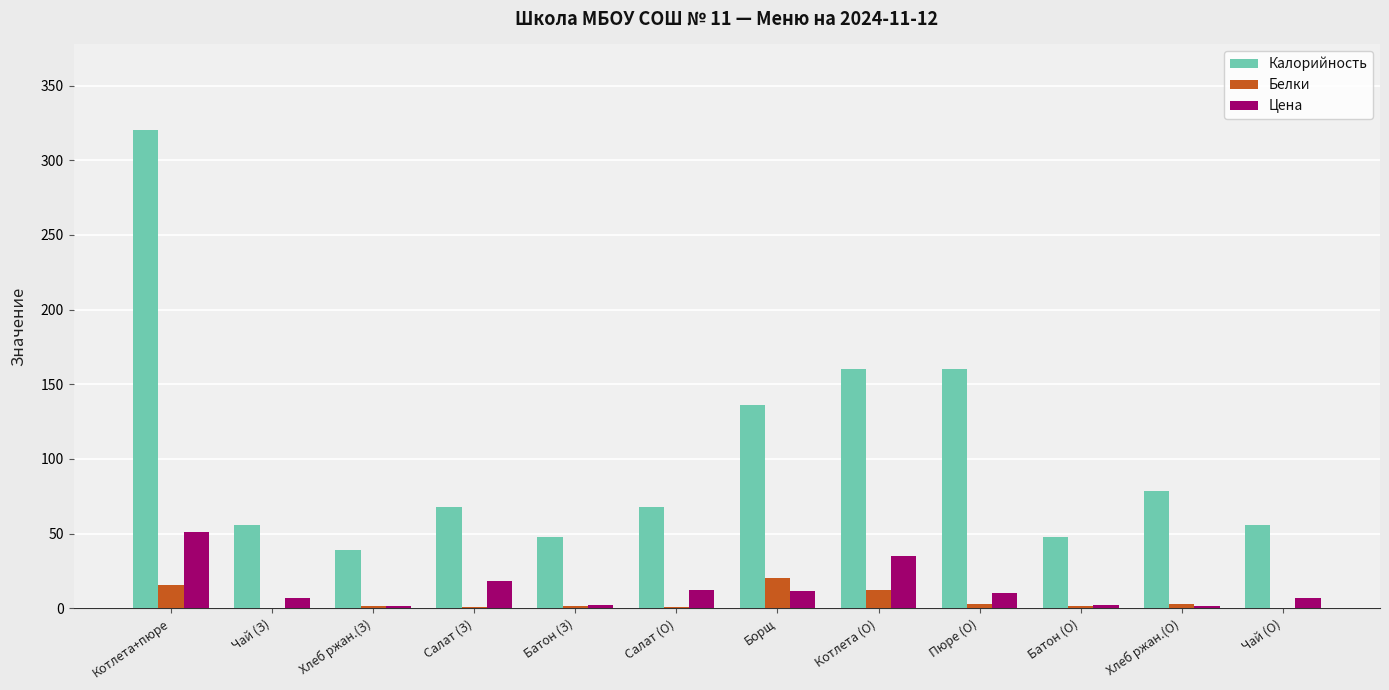

What is the greatest value displayed?

320.0